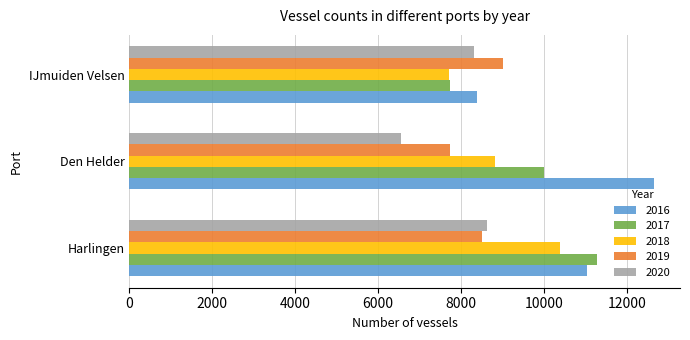

Which category has the highest value across all series?

Den Helder